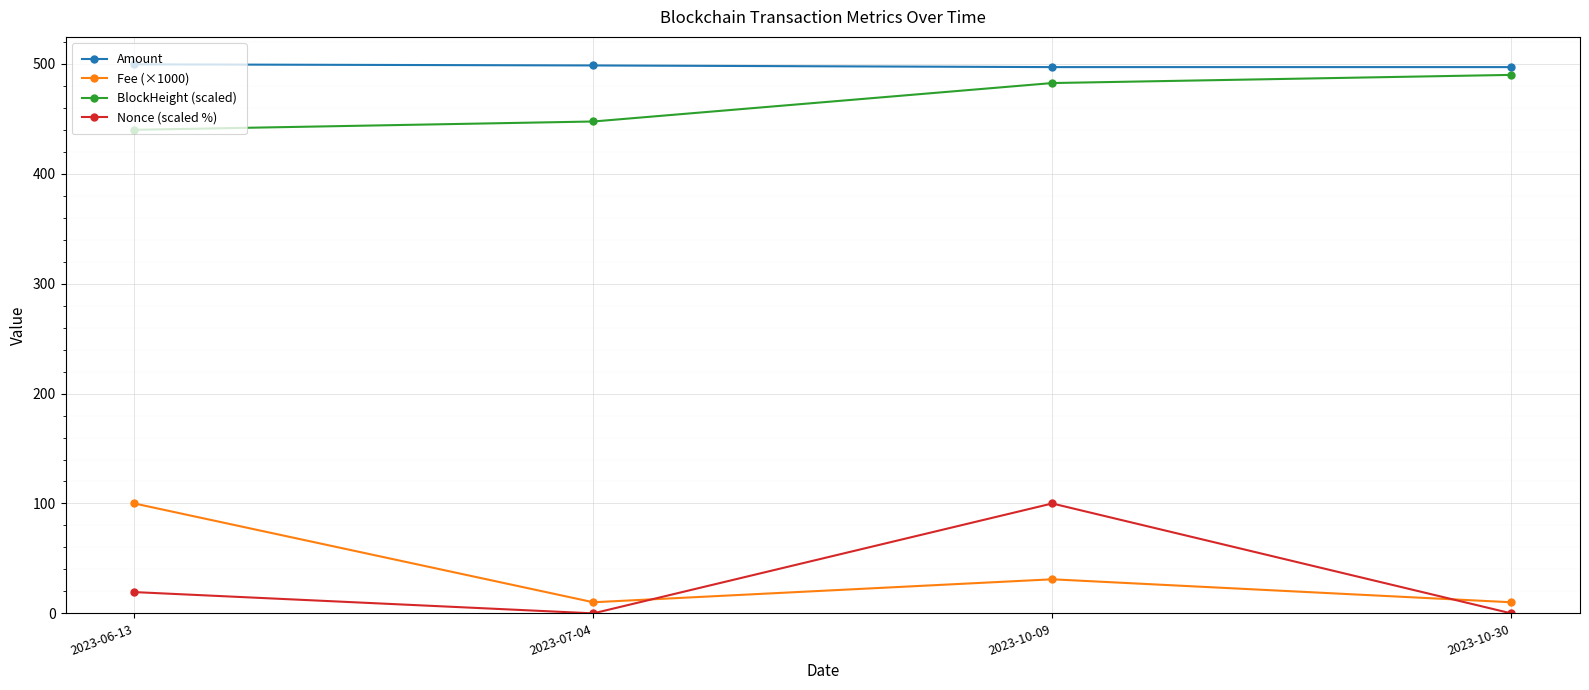

Which series has the largest total across all categories?

Amount